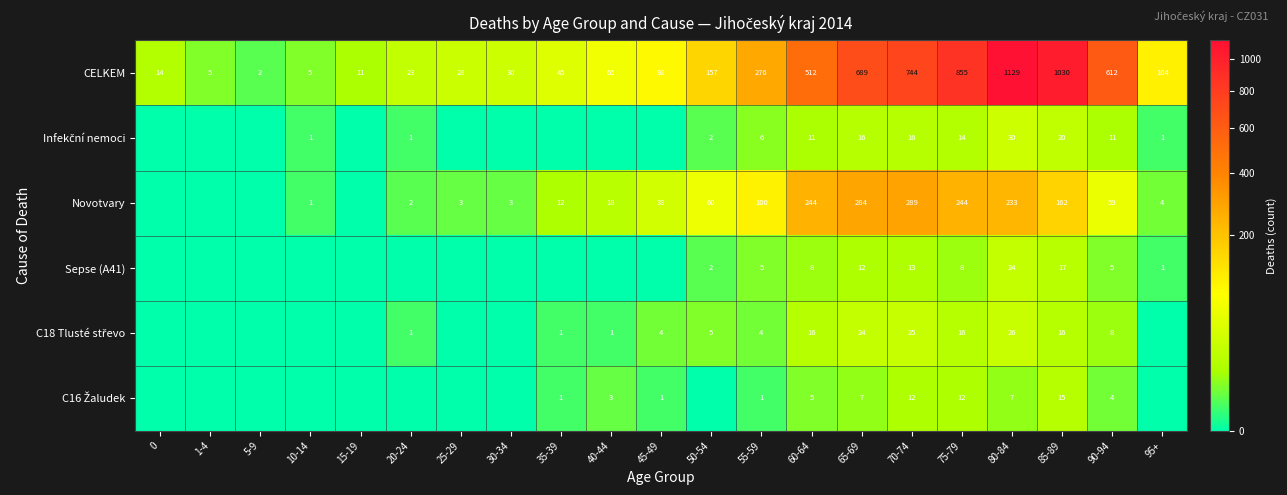

What is the difference between the second highest and second lowest values in the CELKEM series?

1025